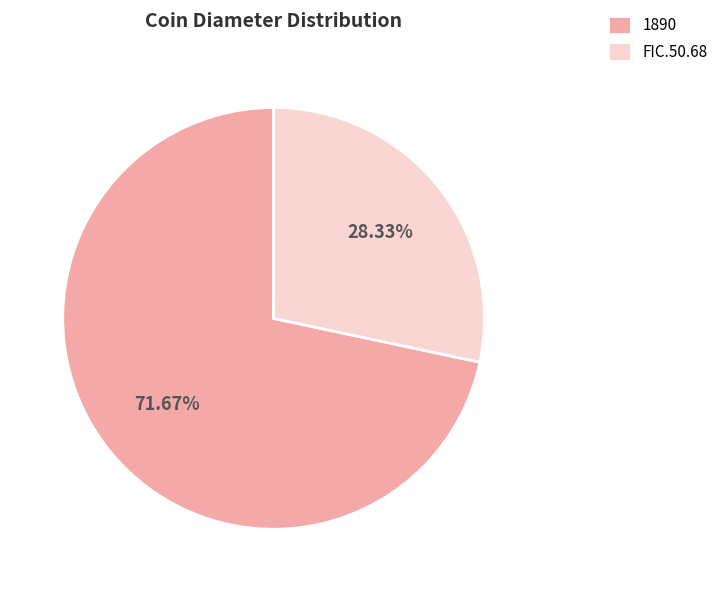

What percentage do FIC.50.68 and 1890 together represent?

100.0%